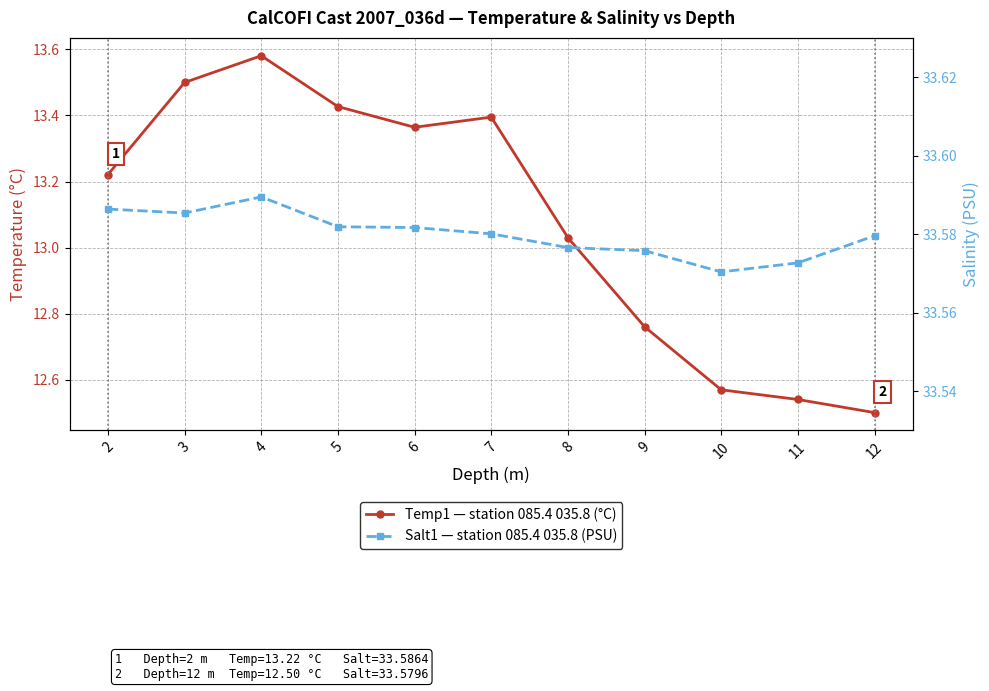

List the series in order of their overall mean, lowest first.

Temp1 (°C), Salt1 (PSU)